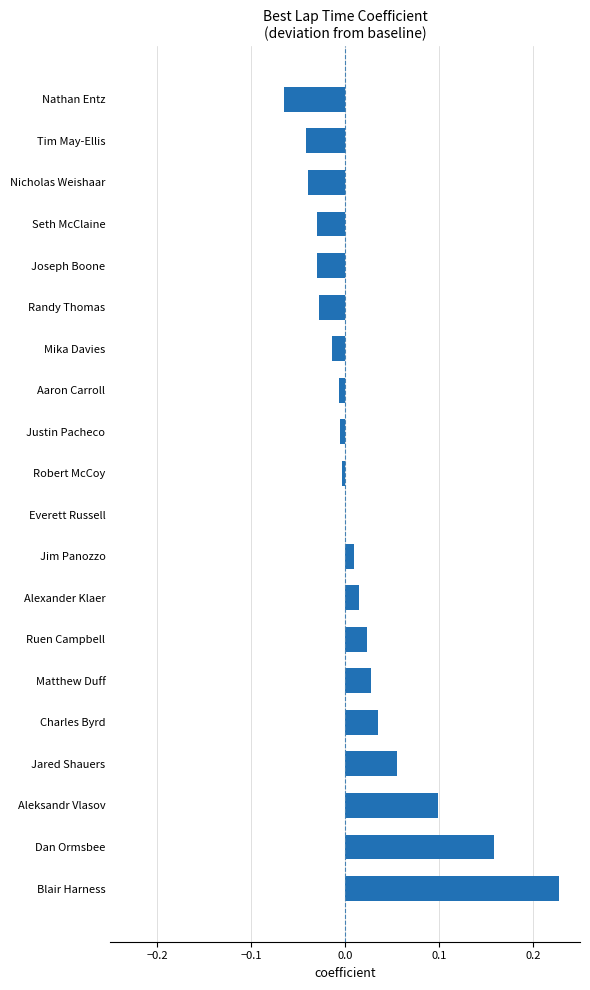

Which label corresponds to the largest value in the chart?

Blair Harness